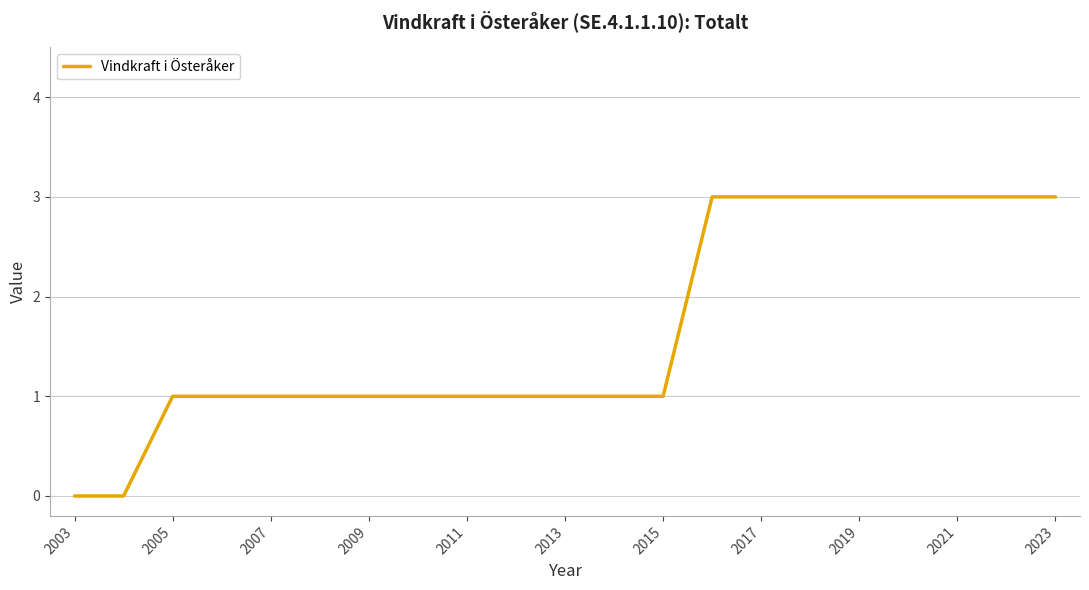

What is the difference between the maximum and minimum values?

3